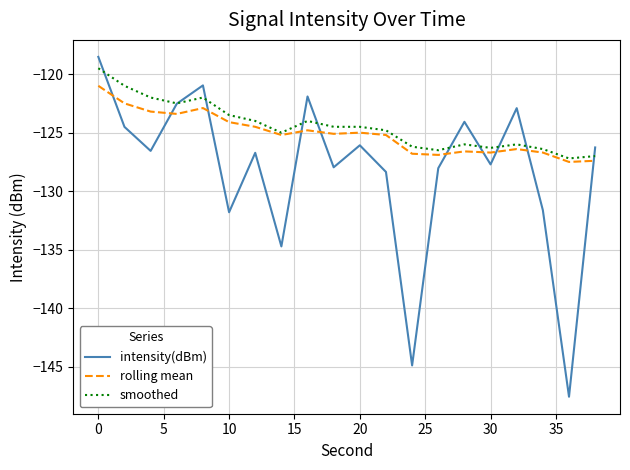

What is the highest value of the smoothed series?

-119.5